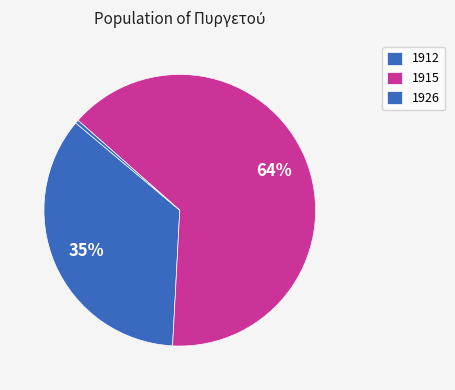

How many slices are in this pie chart?

3